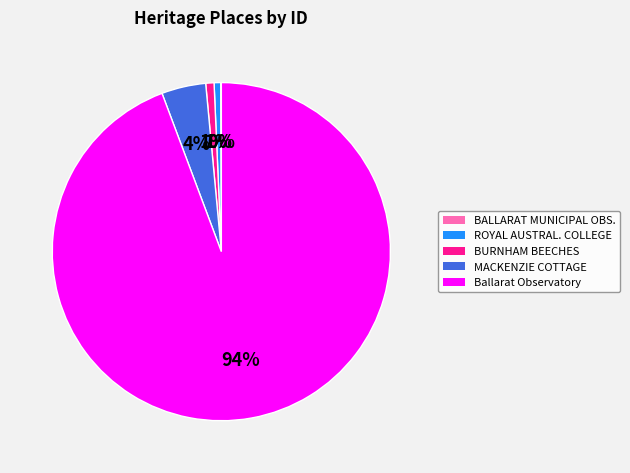

To the nearest percent, what is the average slice percentage?

20%